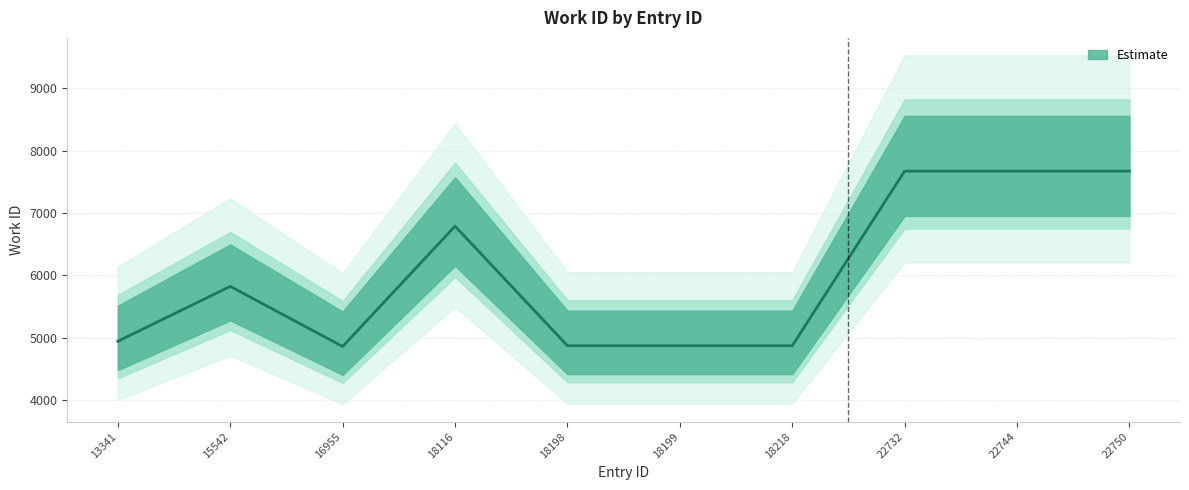

At which label does the data first exceed 5825?

18116